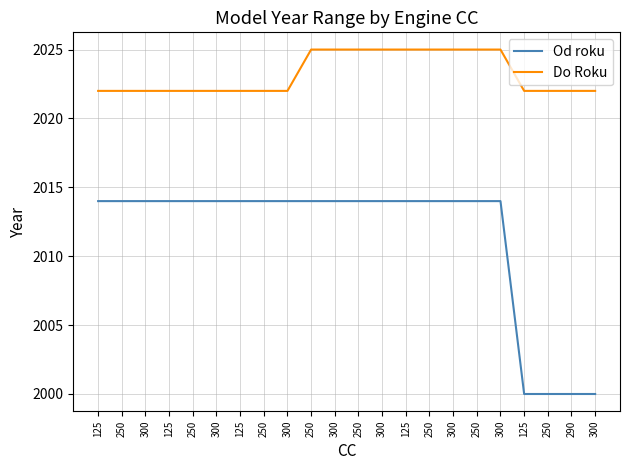

How many lines are shown in the chart?

2